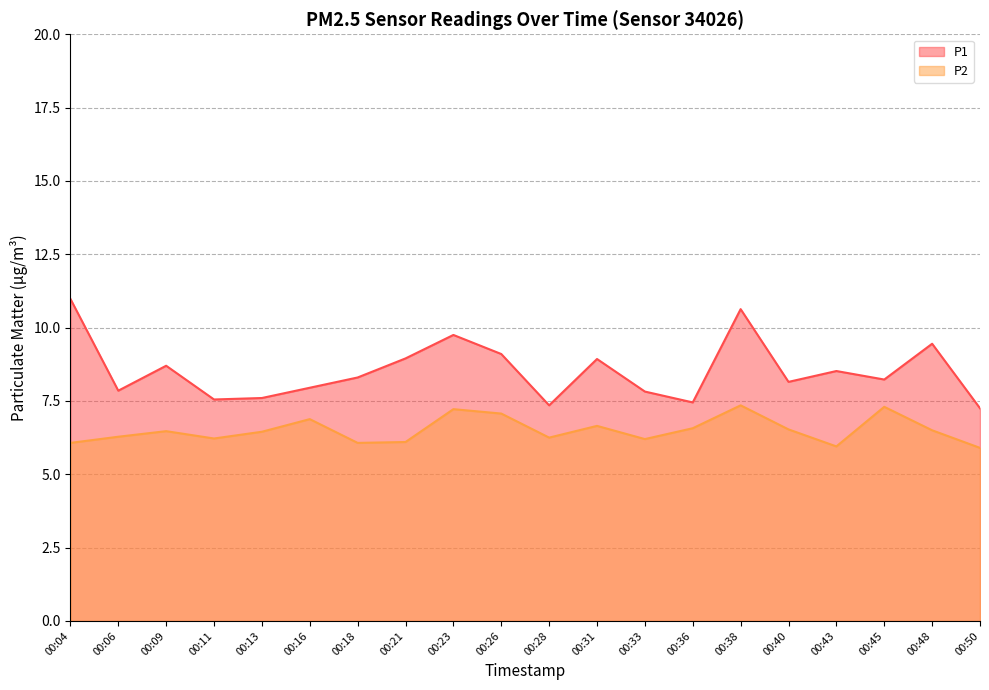

List the series in order of their overall mean, highest first.

P1, P2